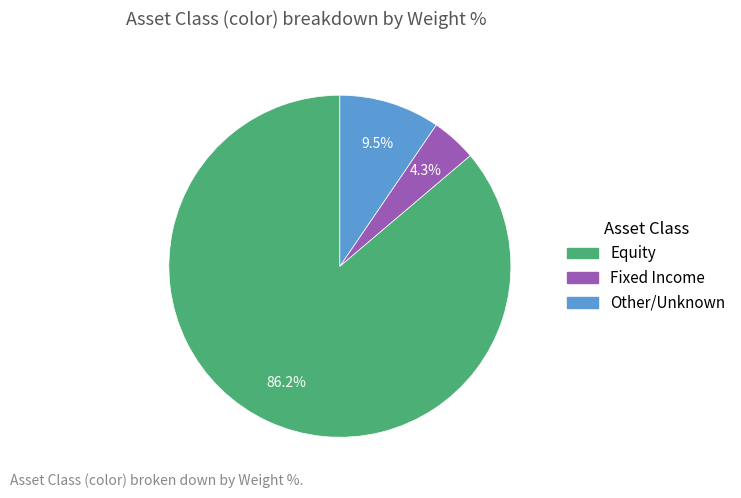

Which category has the smallest portion of the pie?

Fixed Income